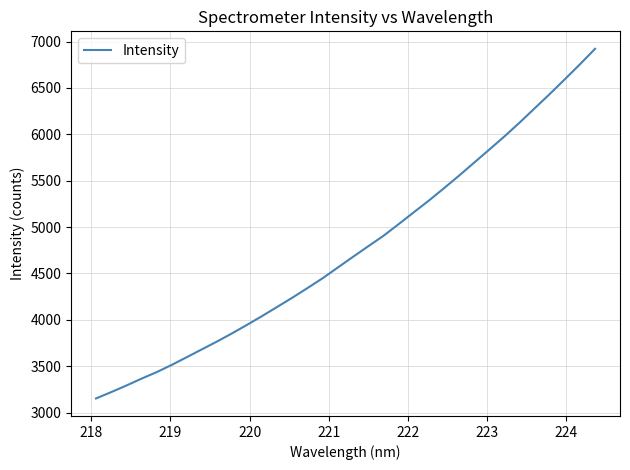

What is the difference between the maximum and minimum values?

3770.6